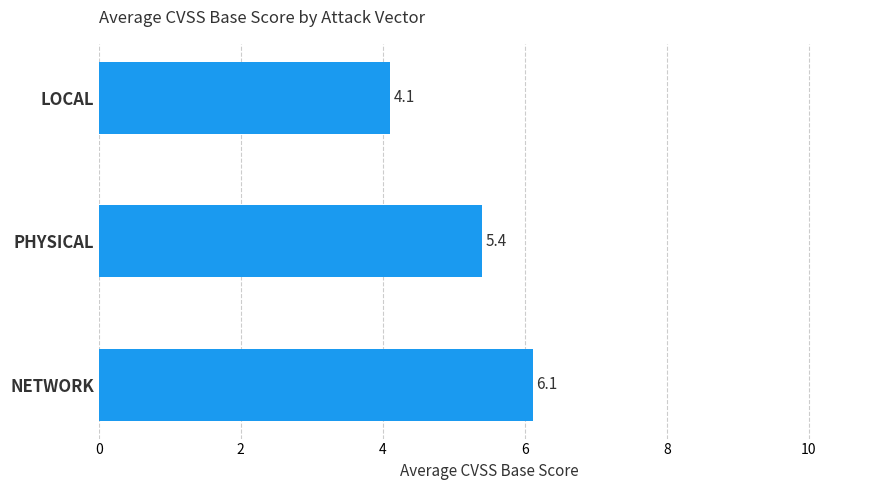

What is the sum of the values at NETWORK and PHYSICAL?

11.5